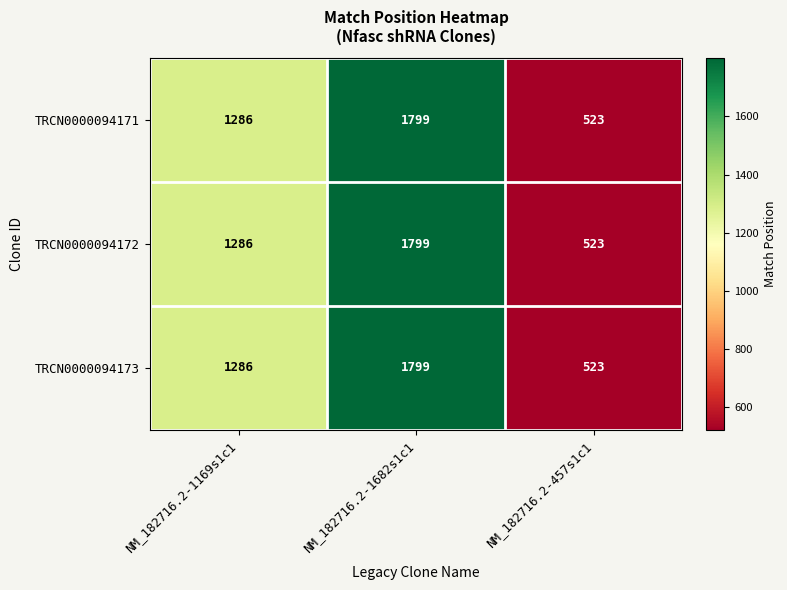

True or false: TRCN0000094171 has a value of 362 at NM_182716.2-1169s1c1.

False